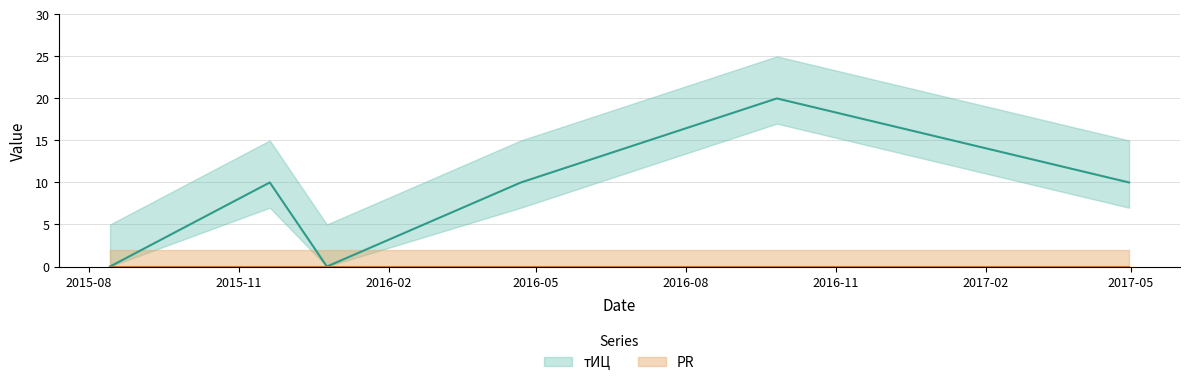

List the labels in order of value, smallest first.

2015-08-14, 2015-12-25, 2015-11-20, 2016-04-22, 2017-04-30, 2016-09-26